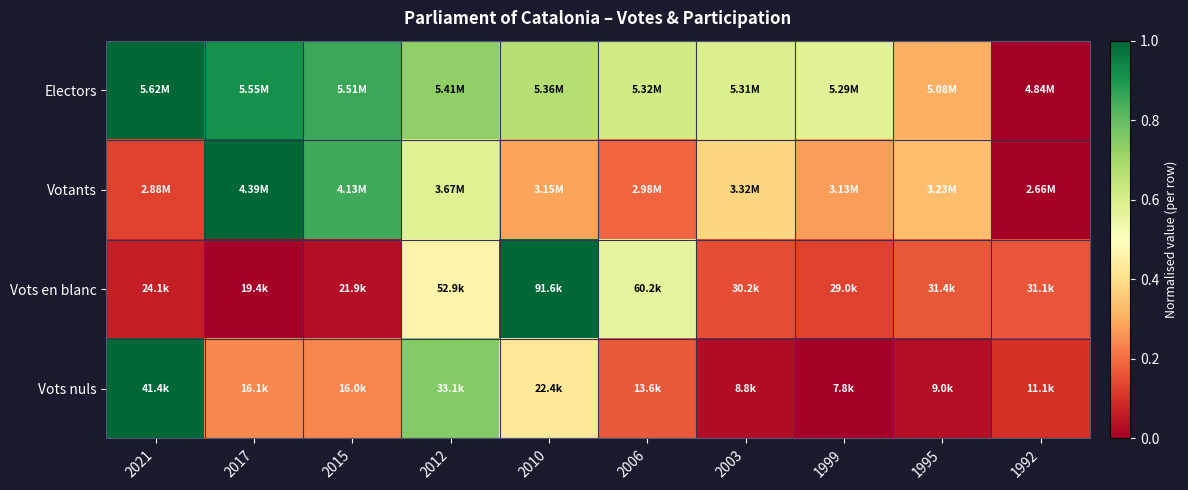

Which label corresponds to the largest value in the chart?

2021